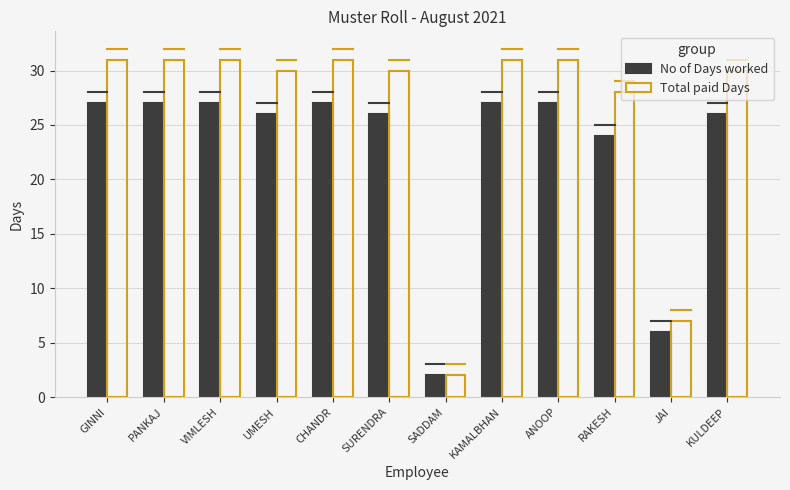

At CHANDR, list the series in order from smallest to largest.

No of Days worked, Total paid Days